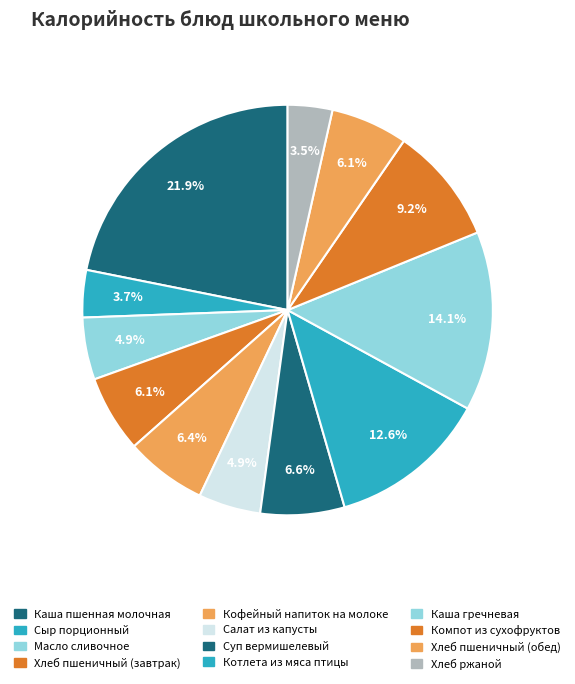

Which has a higher value, Суп вермишелевый or Салат из капусты?

Суп вермишелевый